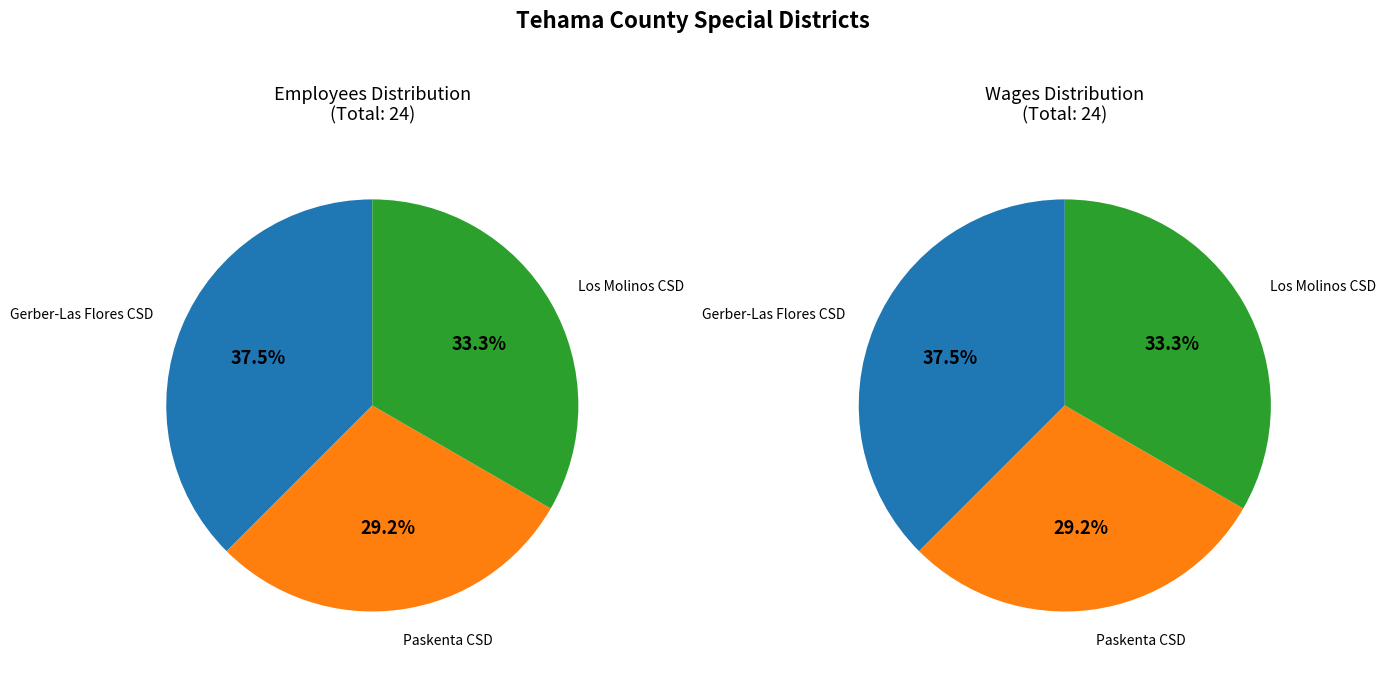

What percentage do Gerber-Las Flores Community Services District and Los Molinos Community Services District together represent?

70.8%